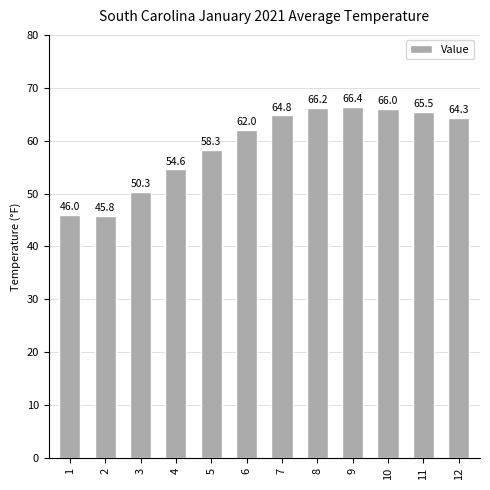

Is it true that the value at 3 is 50.3?

True